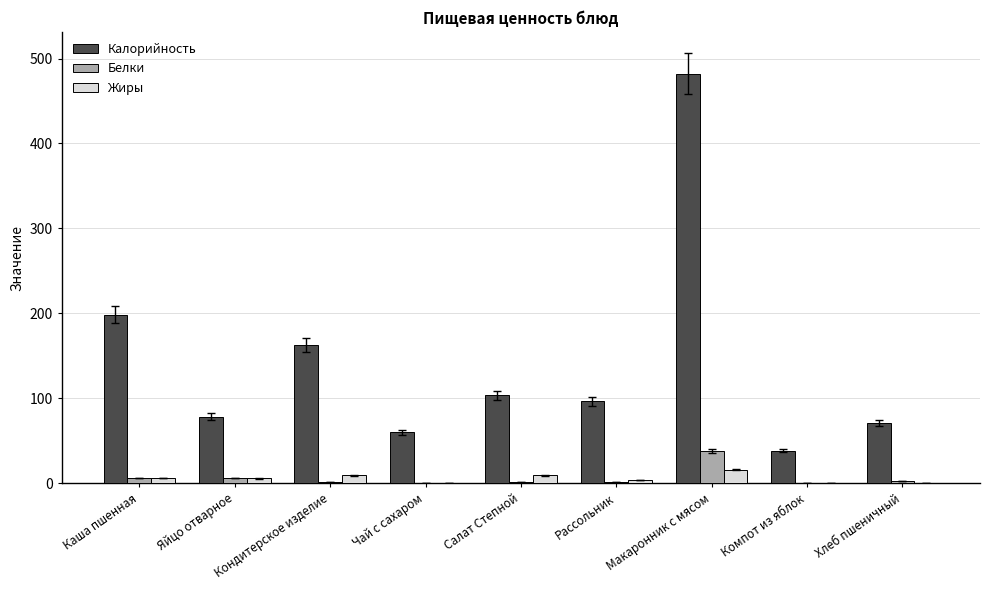

What is the sum of the Белки values at Компот из яблок and Салат Степной?

0.9